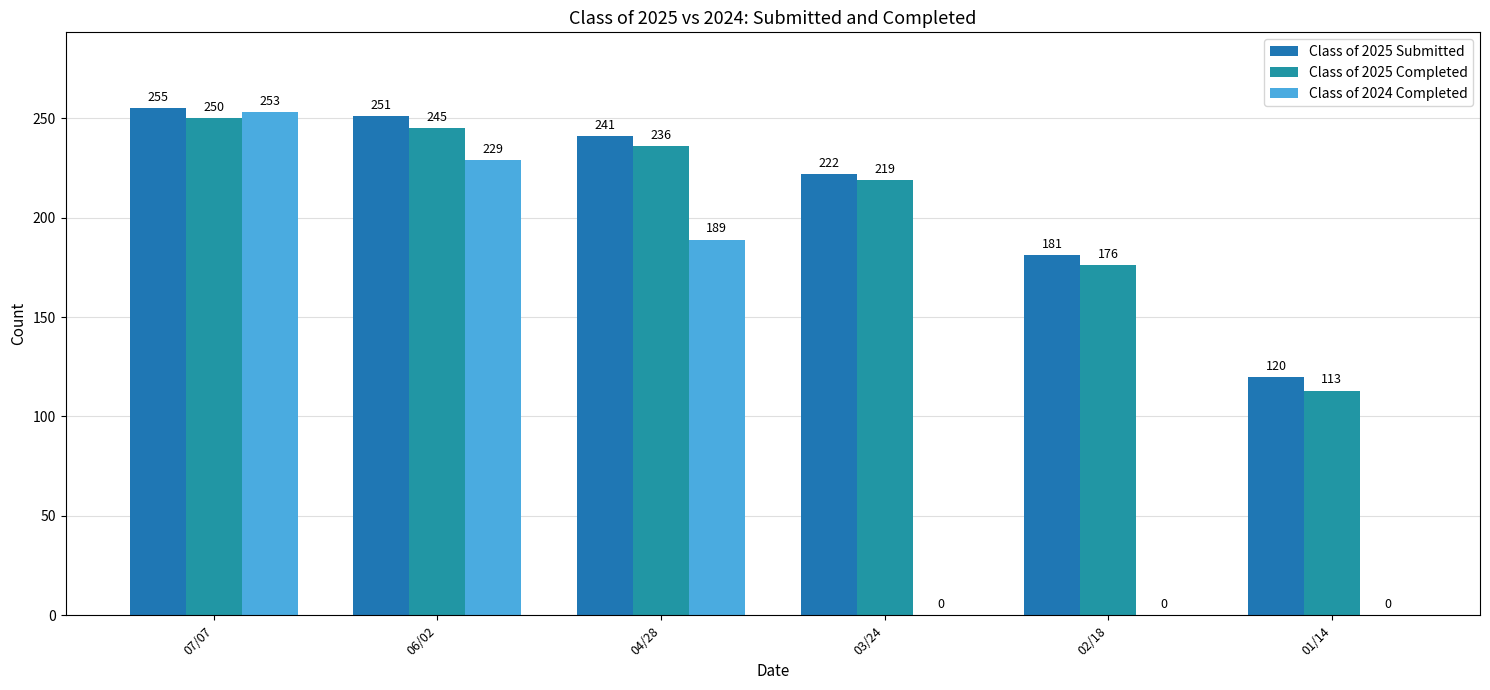

What is the total value across all series at 02/18?

357